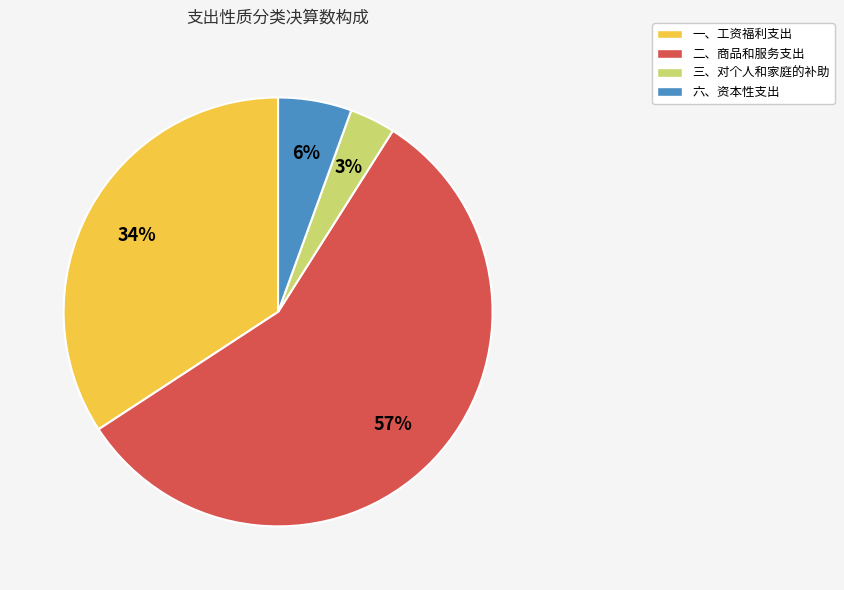

The 六、资本性支出 slice represents 6% of the pie. True or false?

True